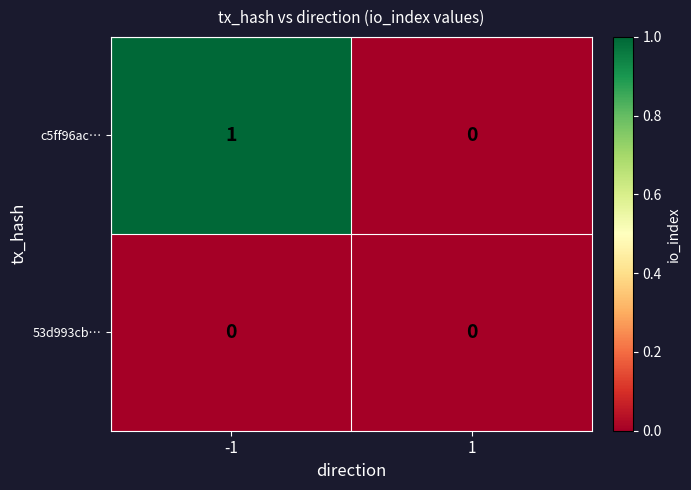

The c5ff96ac… series shows 1 at -1. True or false?

True